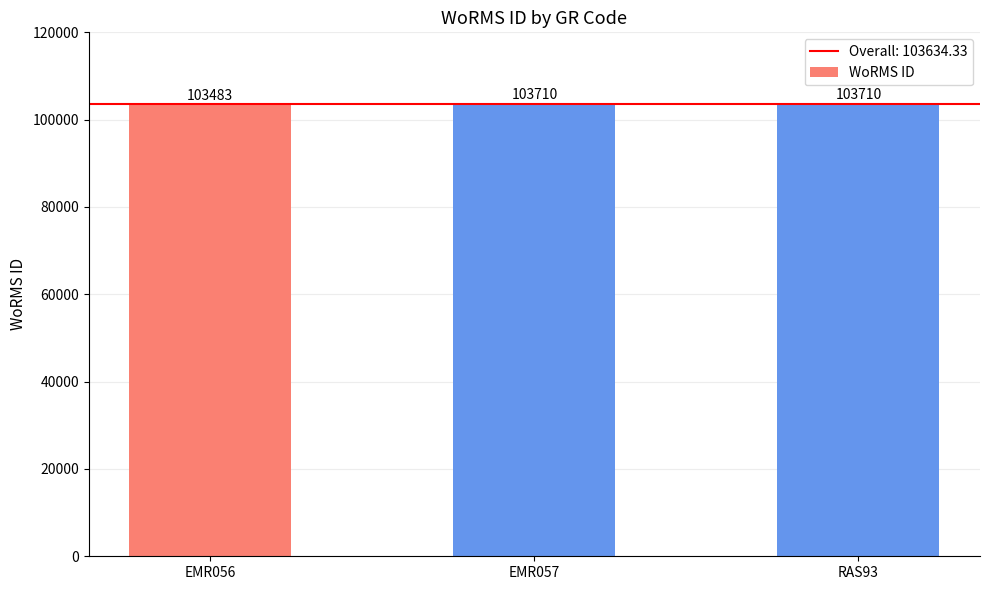

Which label corresponds to the smallest value in the chart?

EMR056